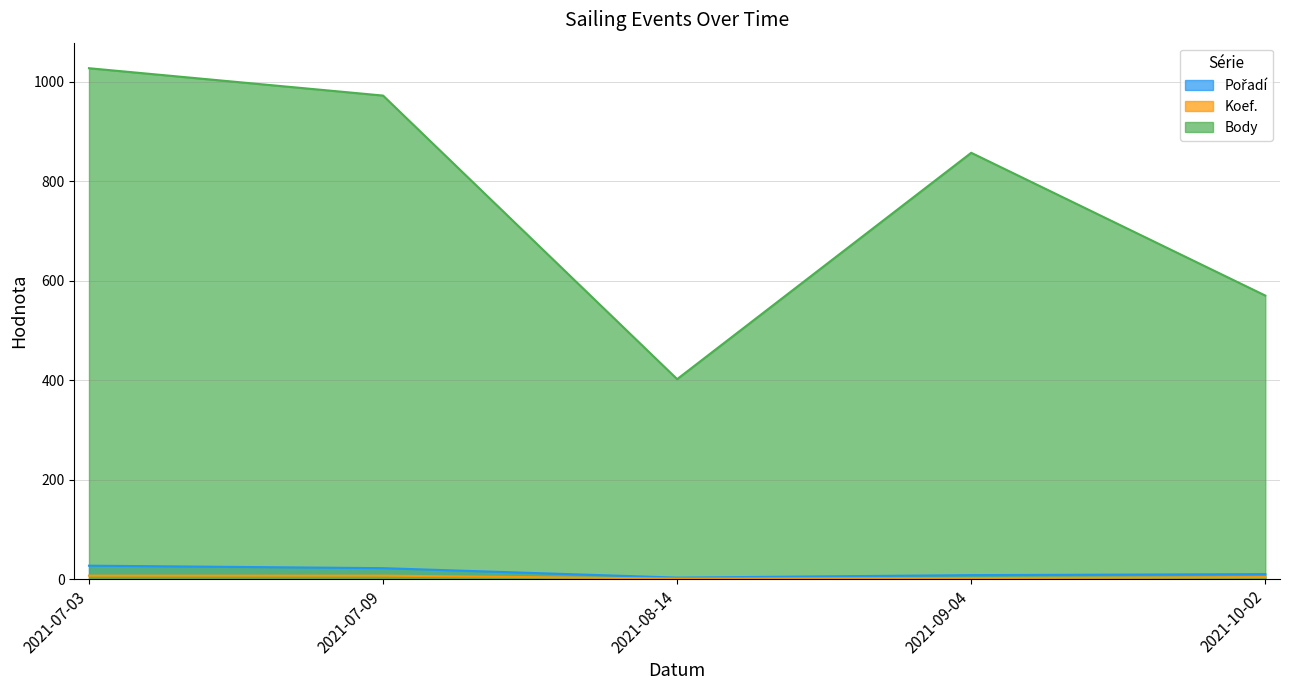

Does the chart display data point markers on the line(s)?

No